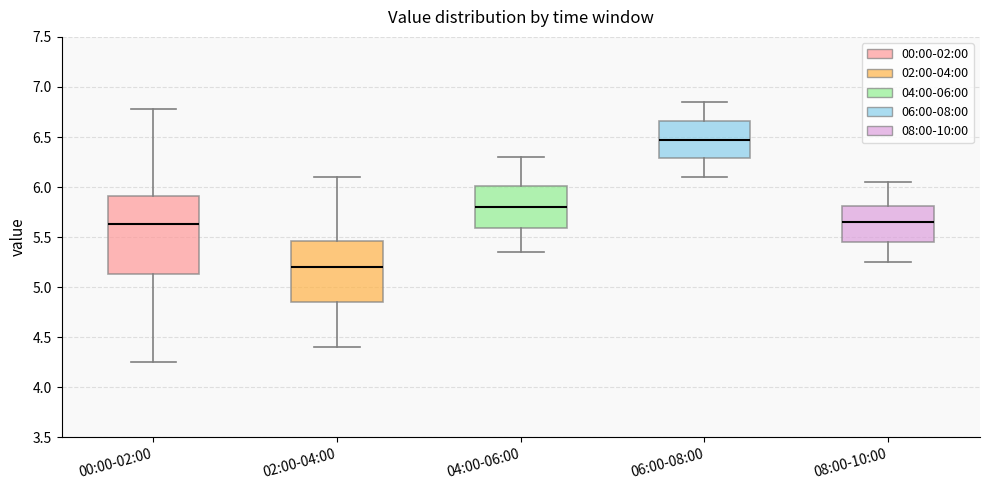

Where is the lower edge of the box for 06:00-08:00 on the y-axis? The values are not printed on the chart, so give them approximately, as read against the axis.

6.30